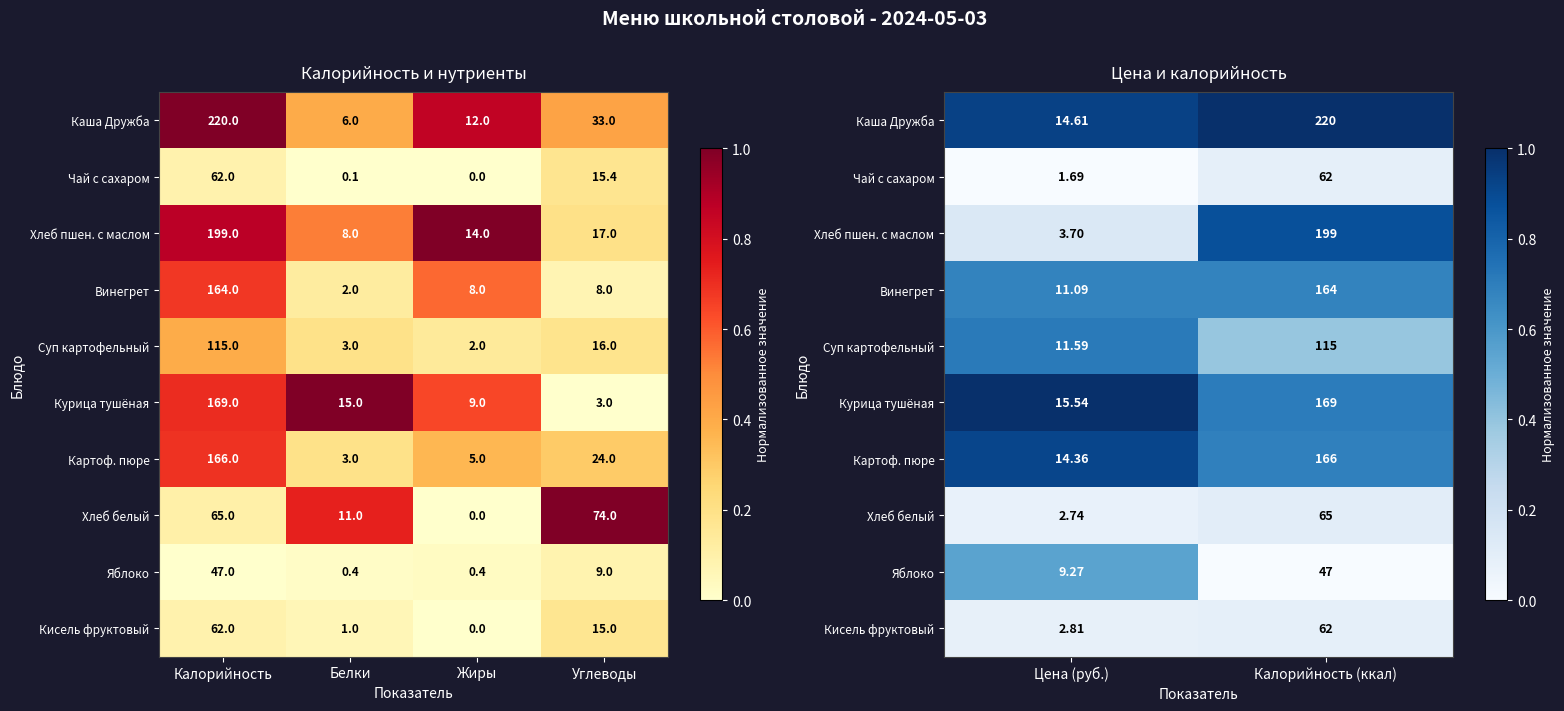

The Картоф. пюре series shows 0.3 at Калорийность (ккал). True or false?

False